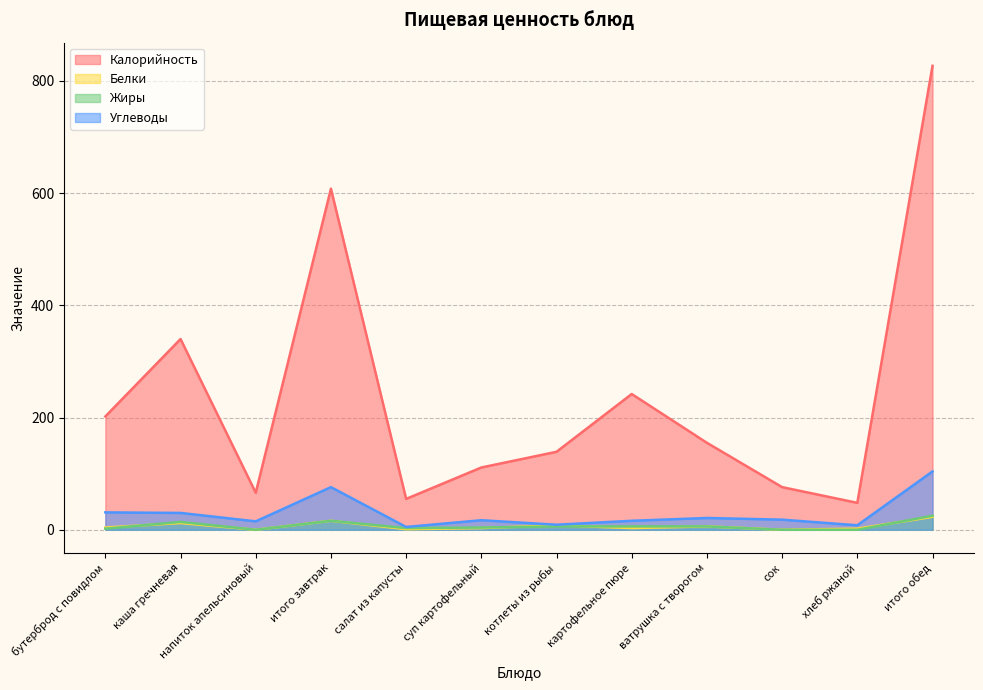

What position from the right is каша гречневая?

11